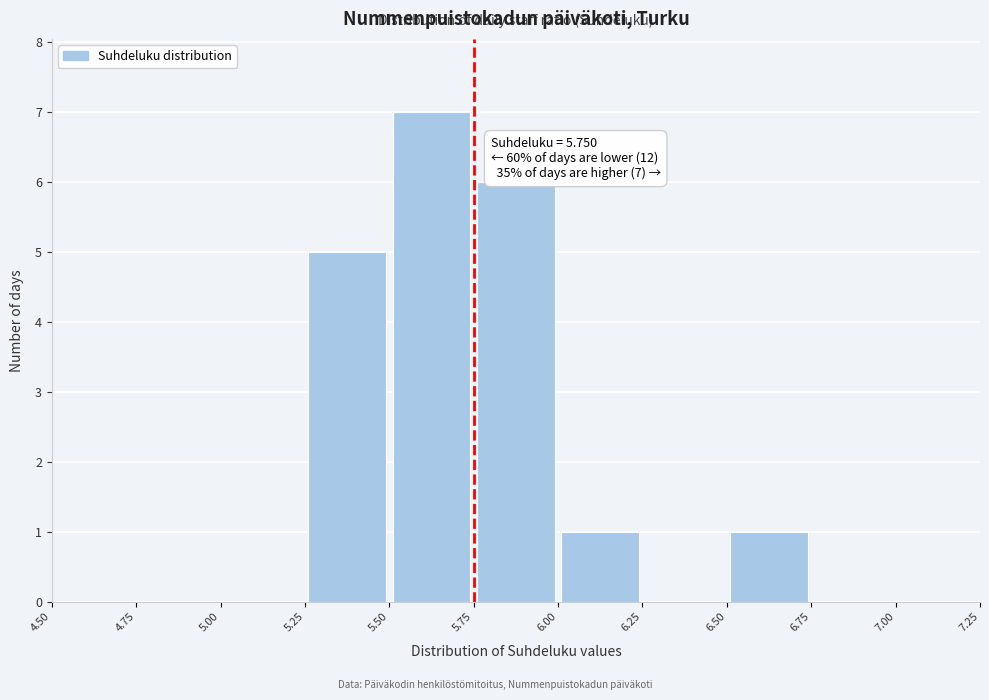

Over which range of the x-axis is the bar tallest?

5.50 to 5.75